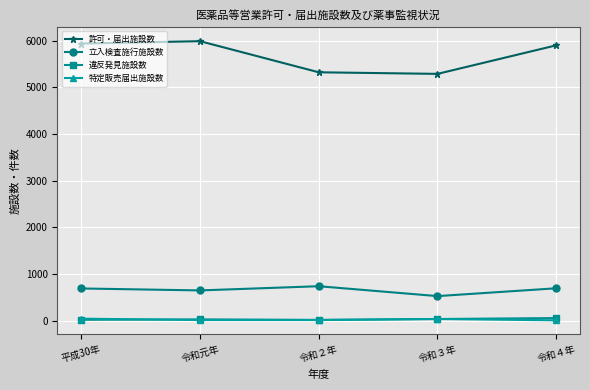

The 立入検査施行施設数 series shows 299 at 令和２年. True or false?

False